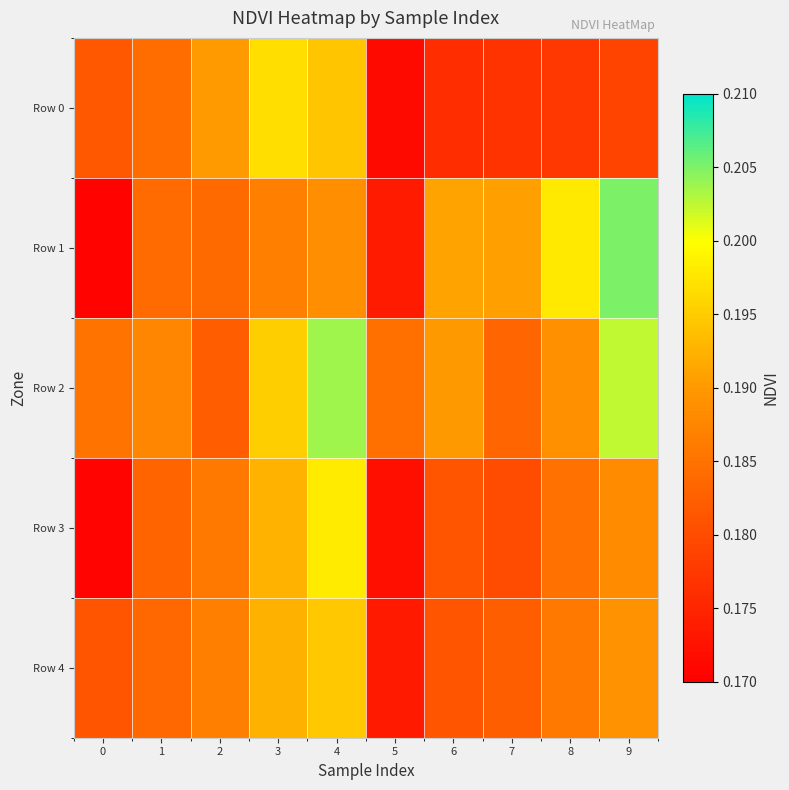

Which series has the largest range (max minus min)?

Row 1